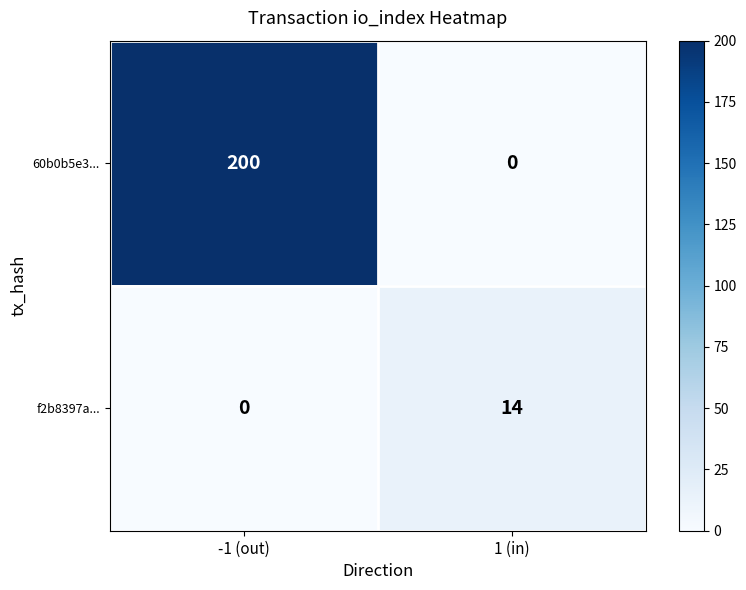

What is the highest value of the f2b8397a... series?

14